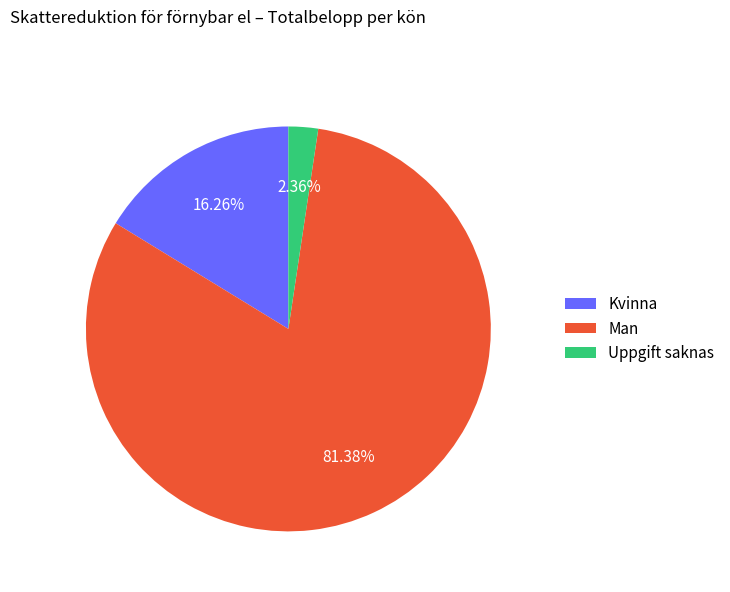

Which slice is the largest?

Man